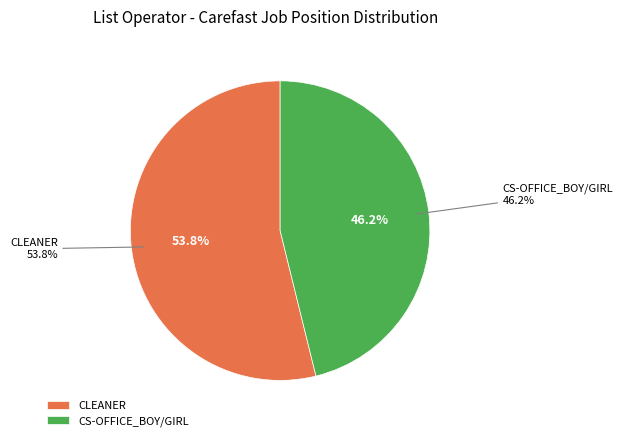

Does any single category account for the majority?

Yes